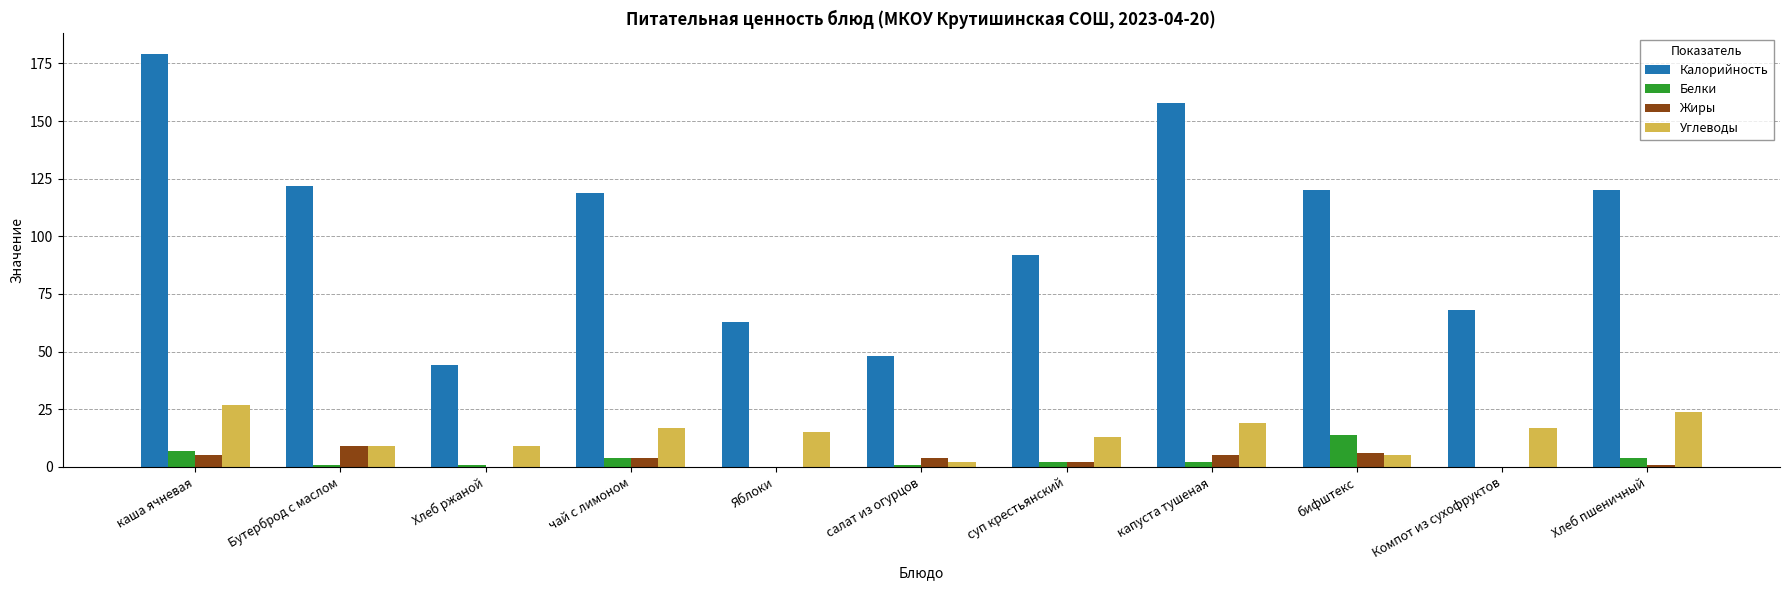

What is the maximum value shown in the chart?

179